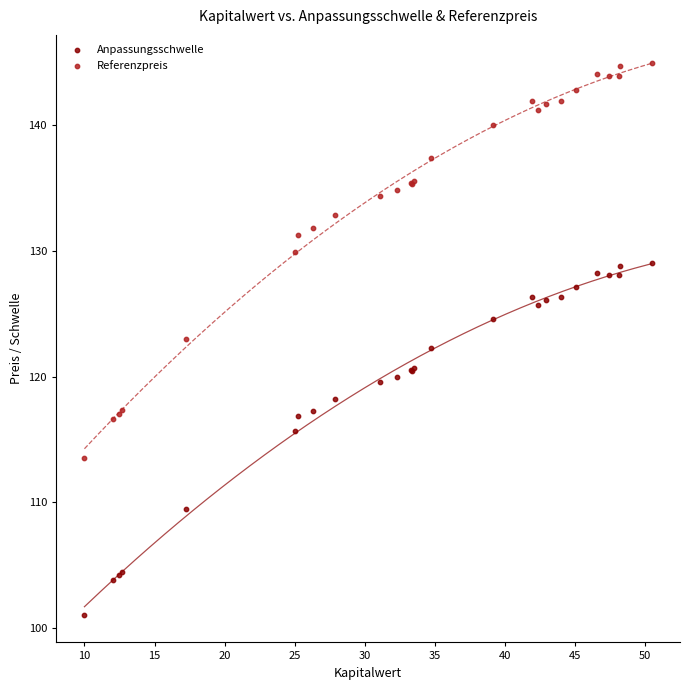

Which series has the largest Y range (max minus min)?

Referenzpreis